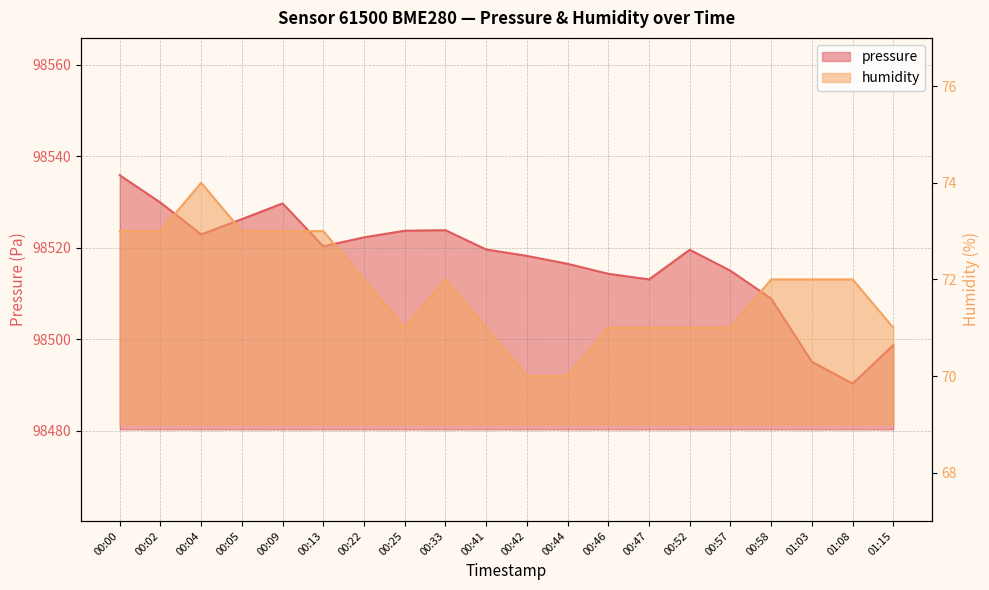

How many values in the humidity series exceed 72?

6